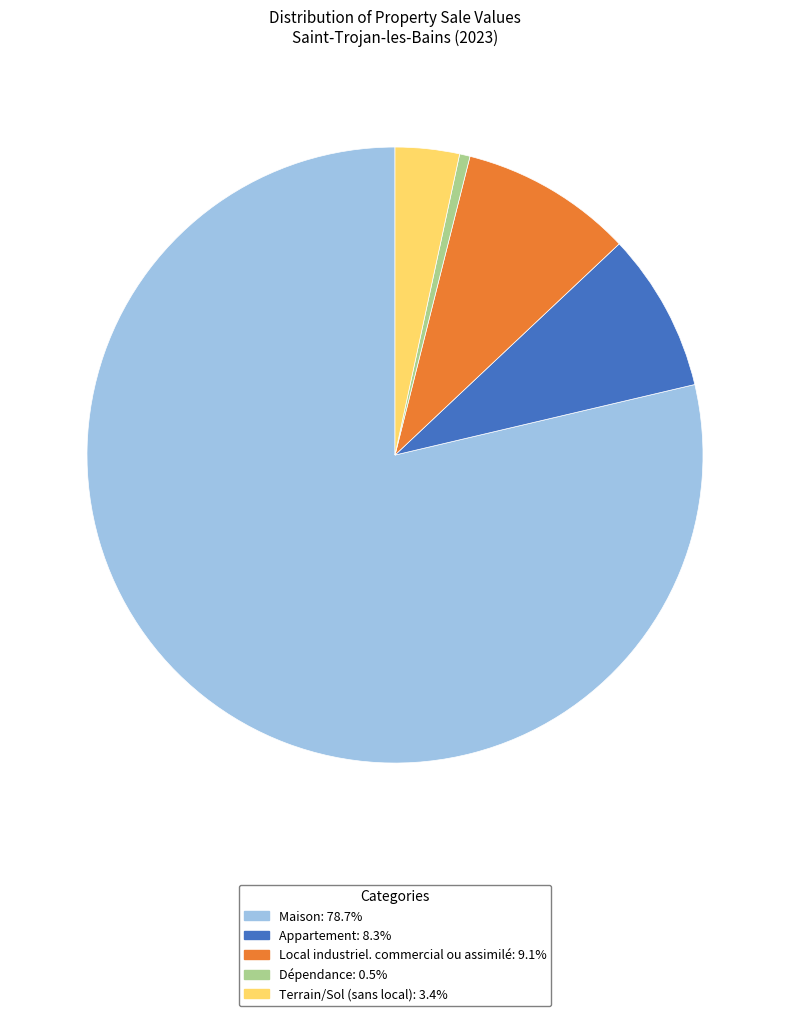

Does any single category account for the majority?

Yes